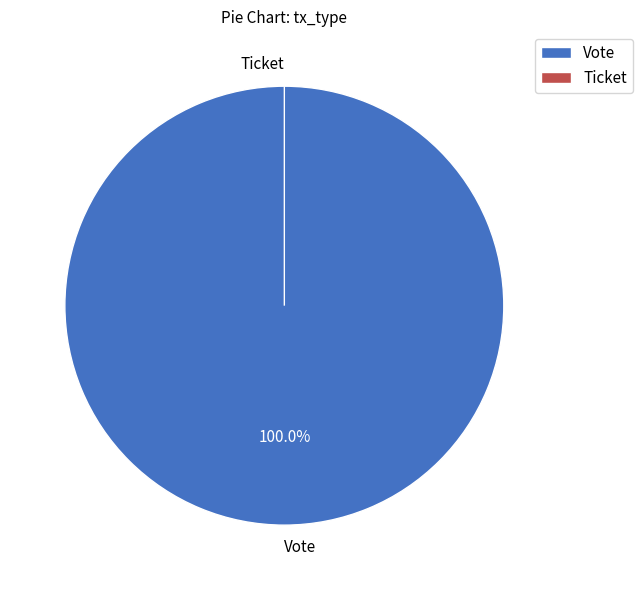

Rank the categories by value from lowest to highest.

Ticket, Vote